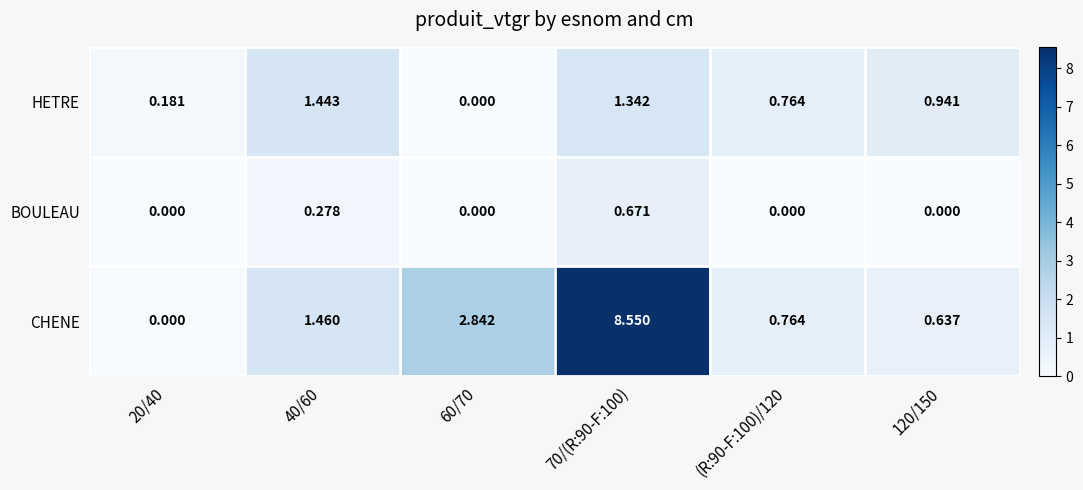

Rank the series by their average value, from lowest to highest.

BOULEAU, HETRE, CHENE